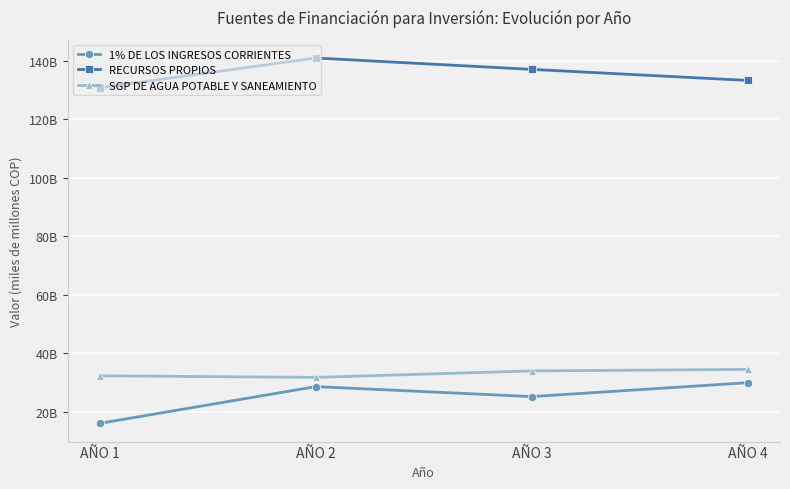

True or false: RECURSOS PROPIOS and SGP DE AGUA POTABLE Y SANEAMIENTO cross at least once.

False